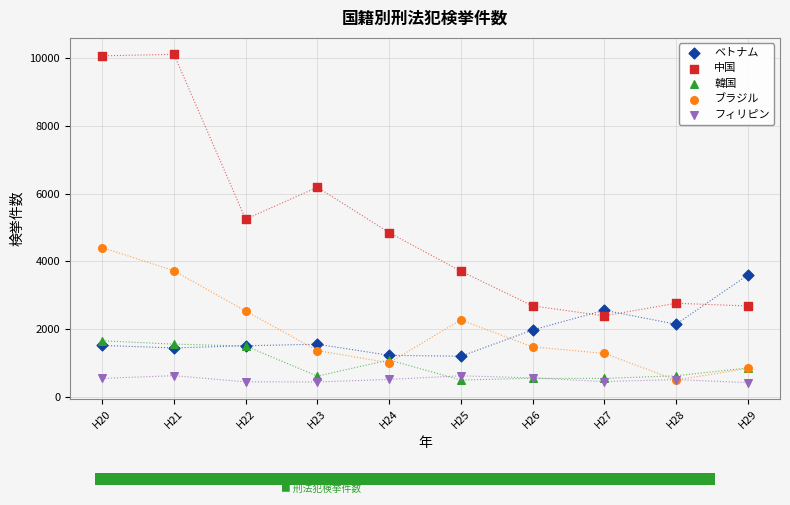

Which series contains the highest Y value?

中国